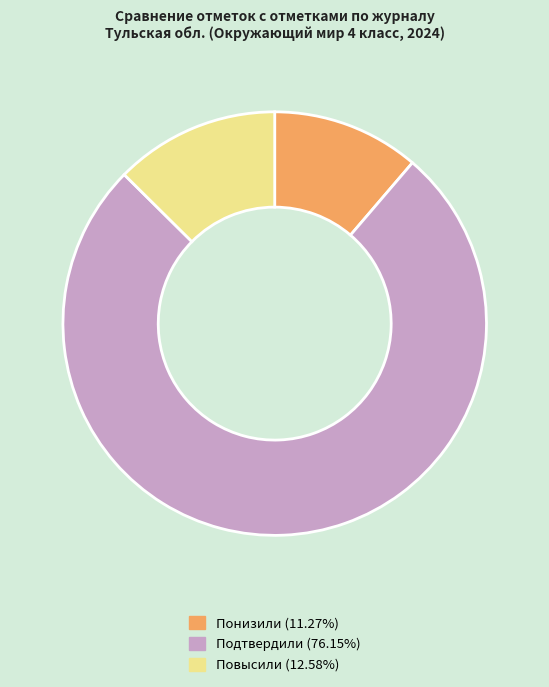

Combined, do Повысили (12.58%) and Подтвердили (76.15%) account for over 50%?

Yes